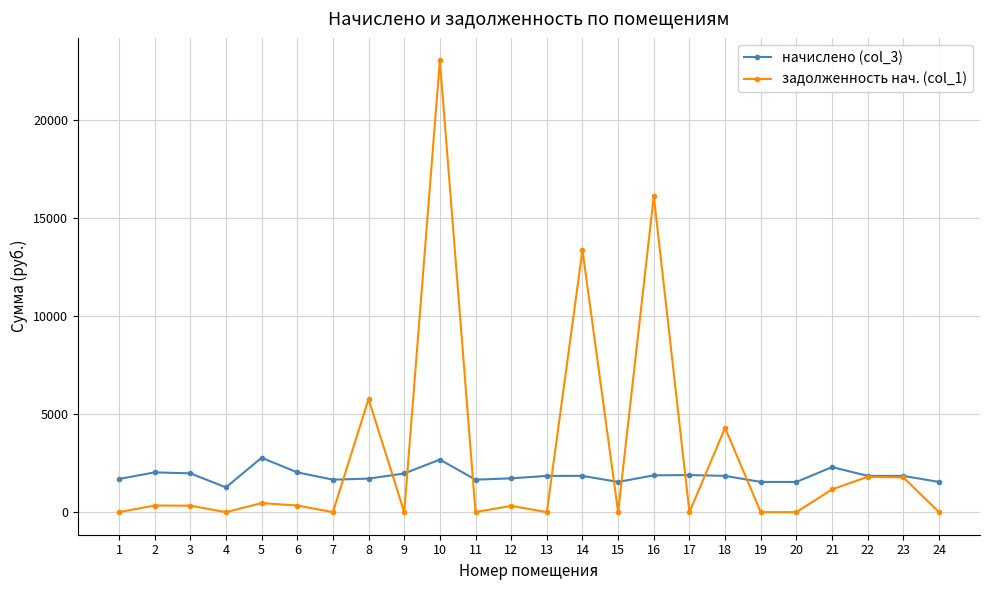

What is the greatest value displayed?

23059.2